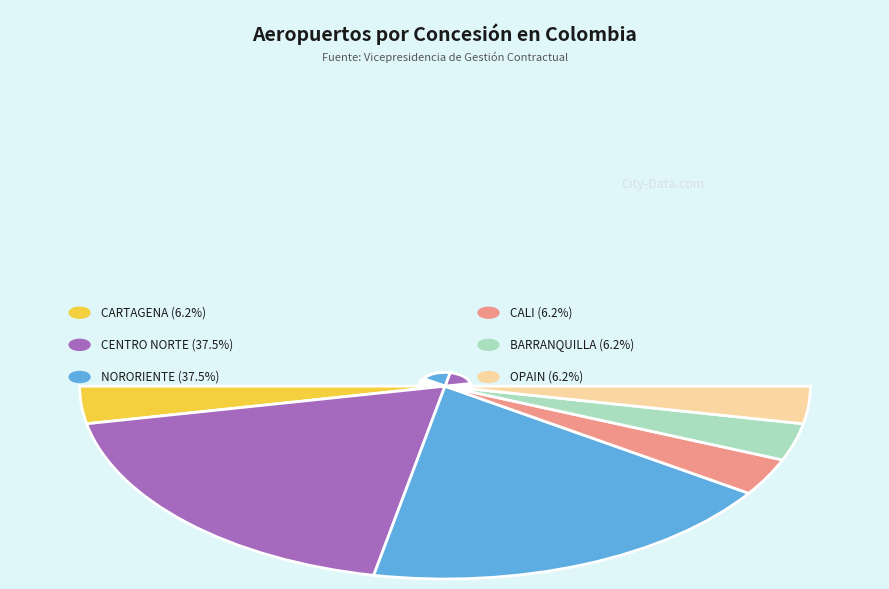

Is there any slice that represents more than half of the pie?

No